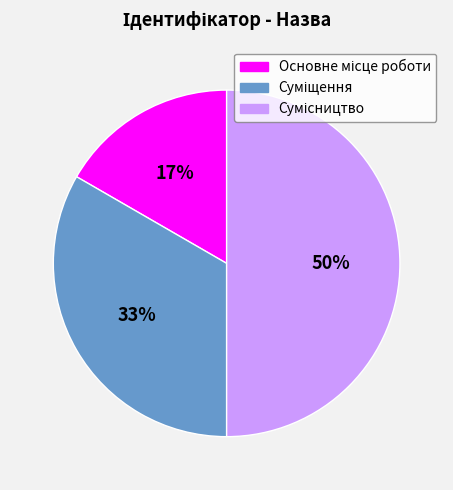

To the nearest percent, what is the average slice percentage?

33%